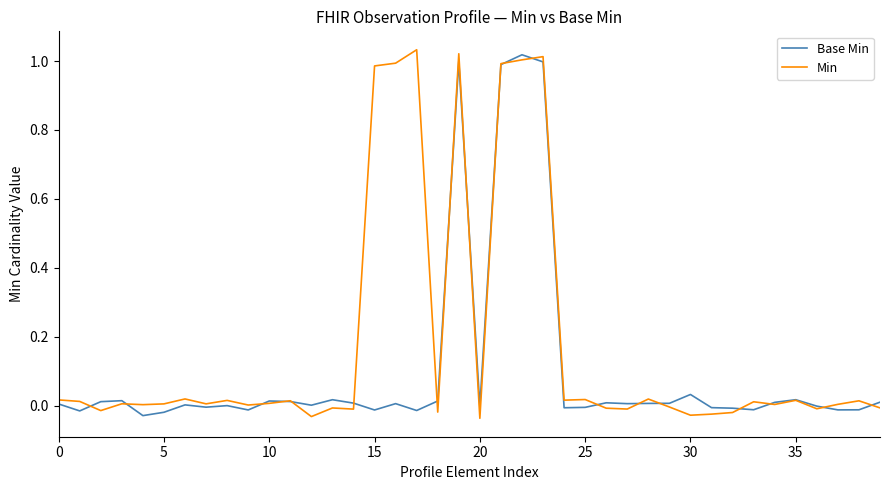

Which series has the largest total across all categories?

Min